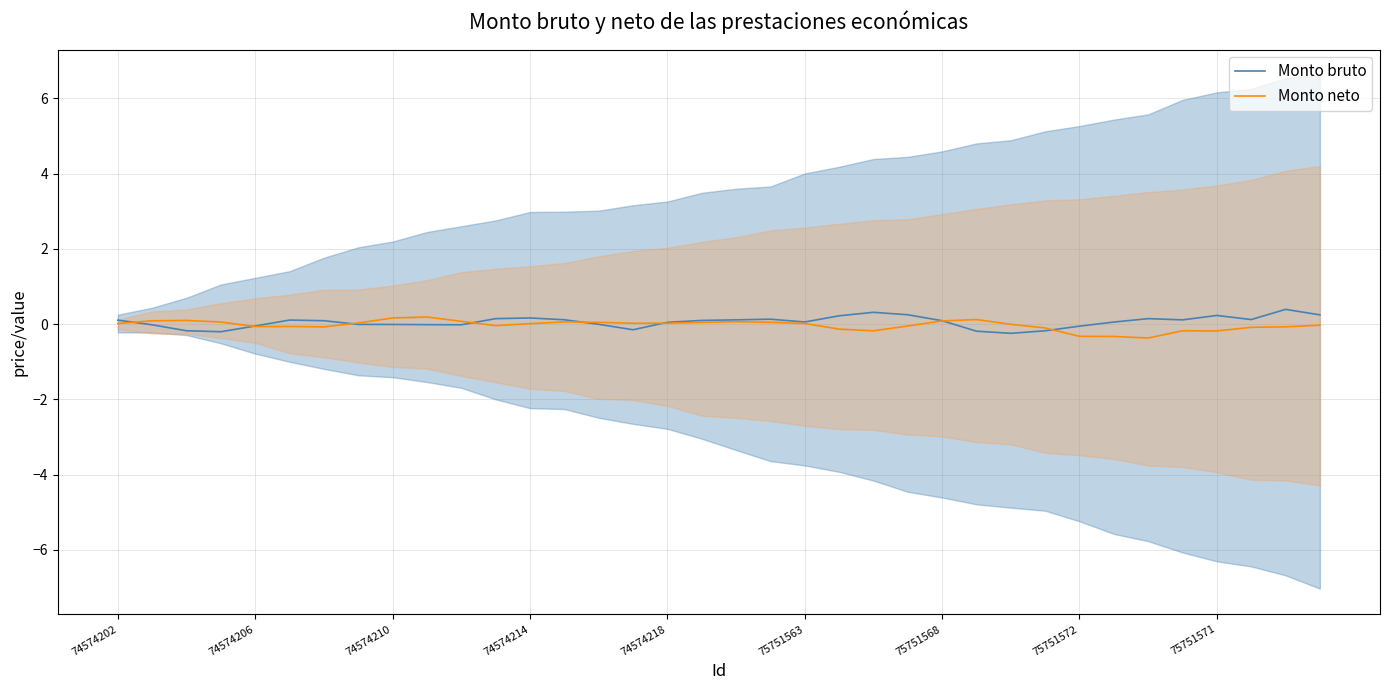

What is the sum of all Monto bruto values?

2.0